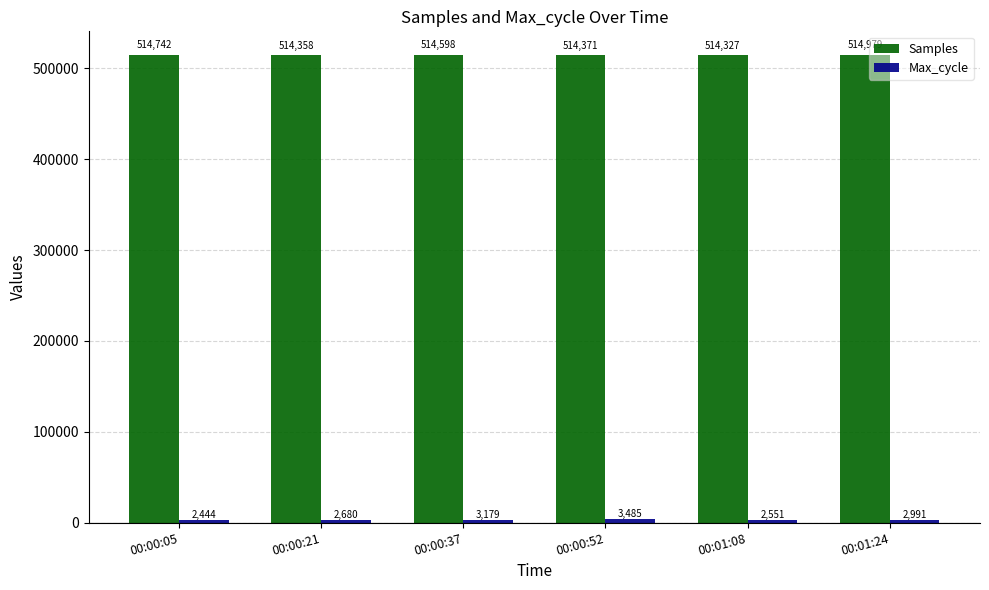

How many distinct data groups are displayed?

2